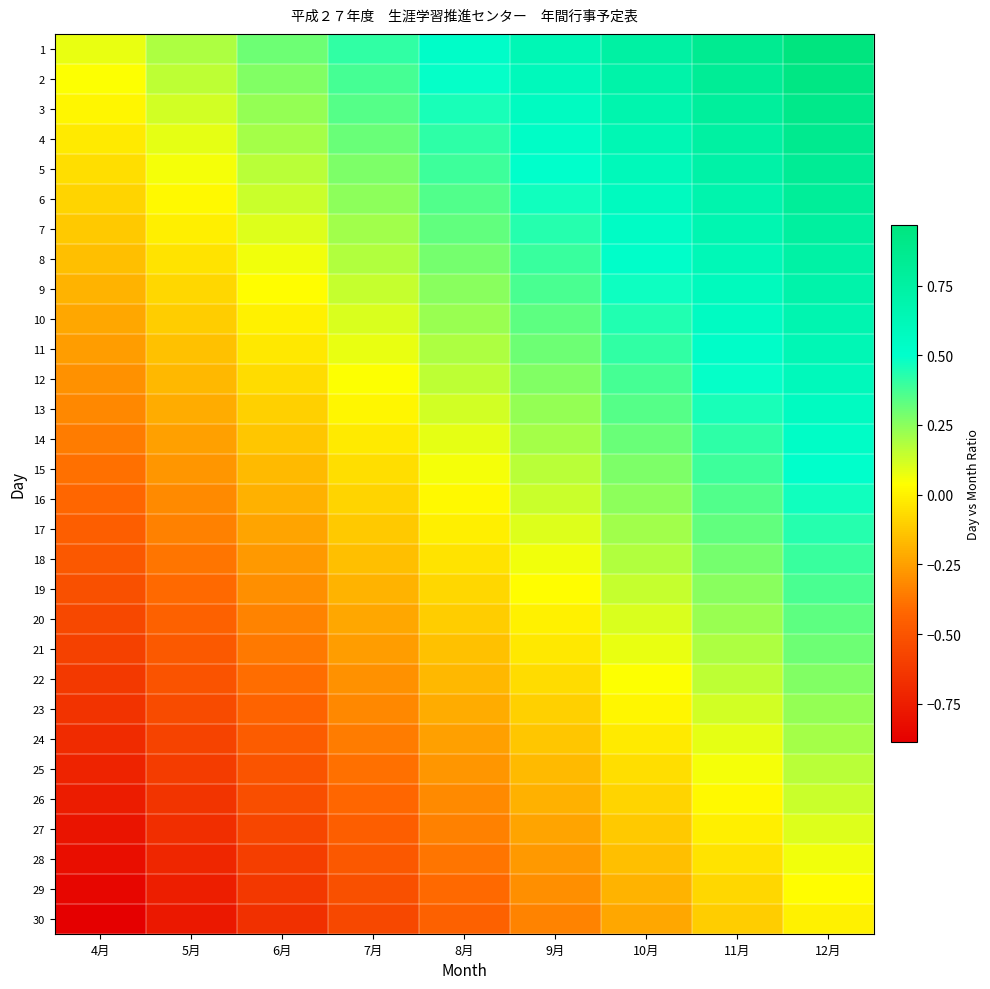

Which category has the highest value across all series?

12月